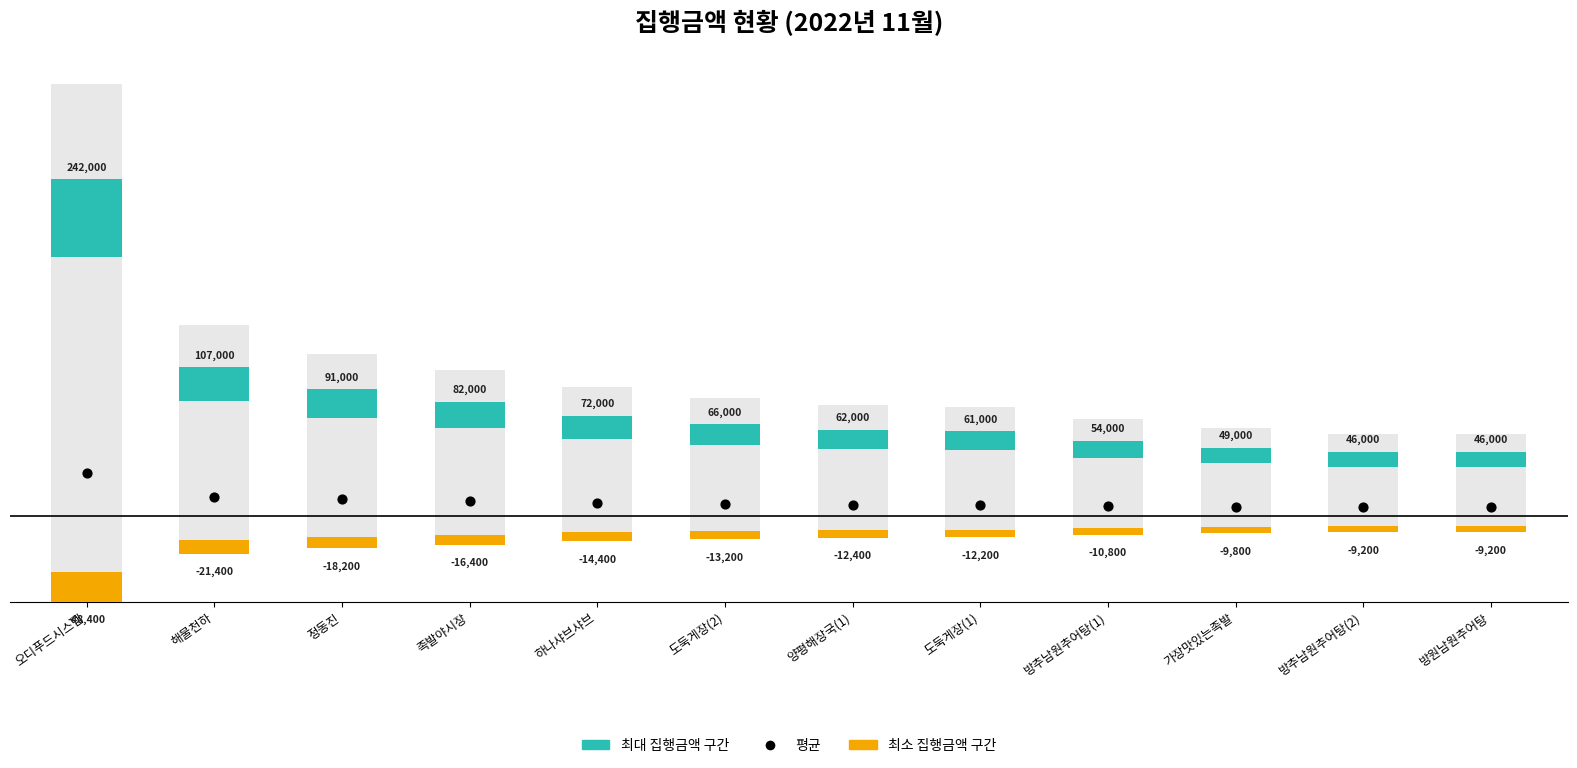

Which series has the largest Y range (max minus min)?

최대 집행금액 구간